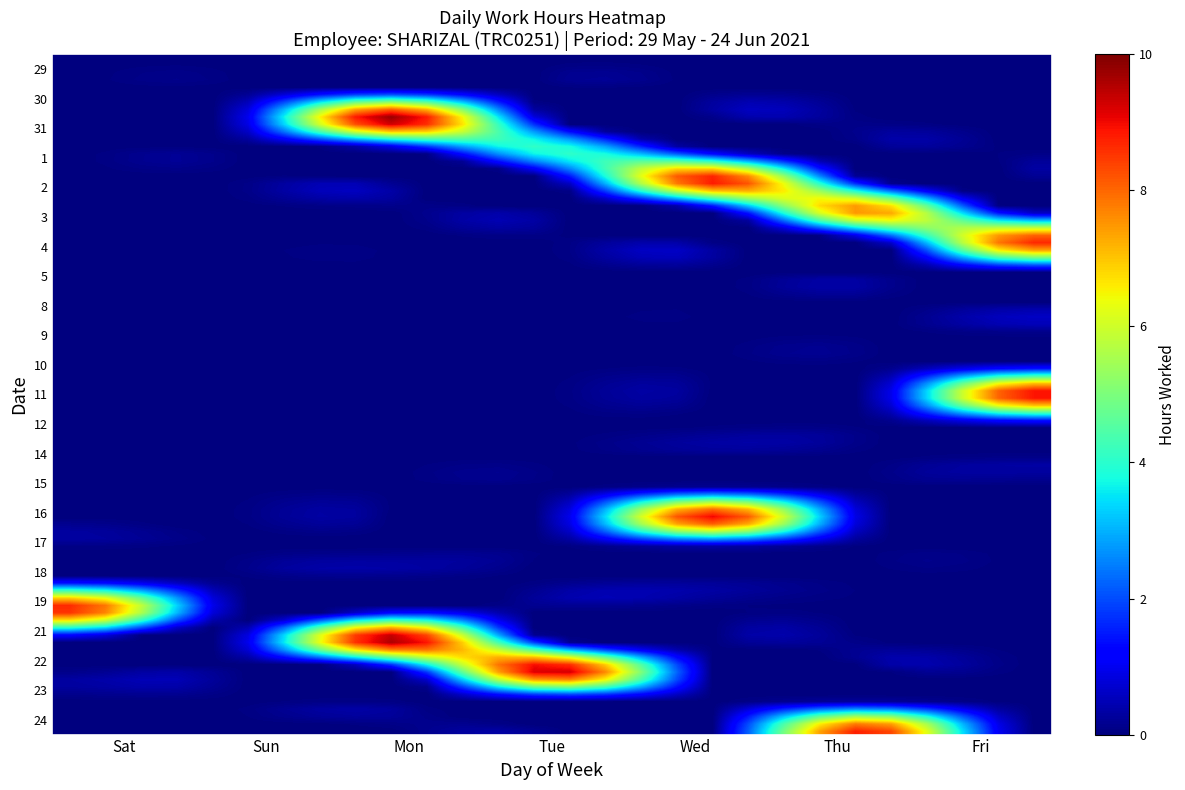

Which series has the largest total across all categories?

31